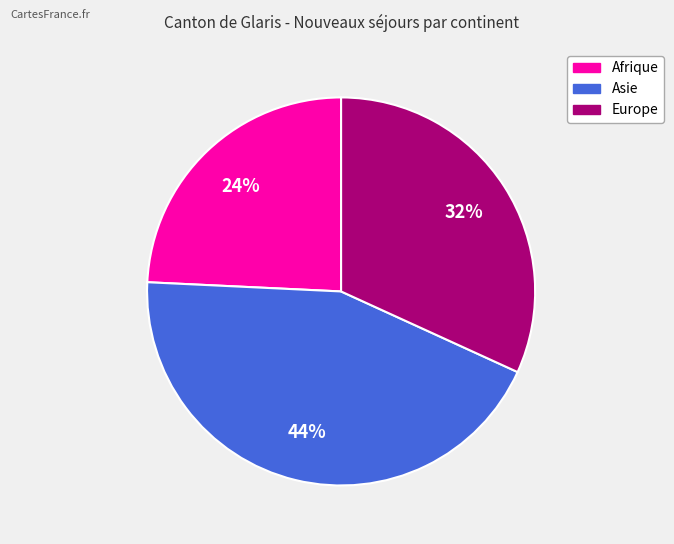

Which category has the smallest portion of the pie?

Afrique